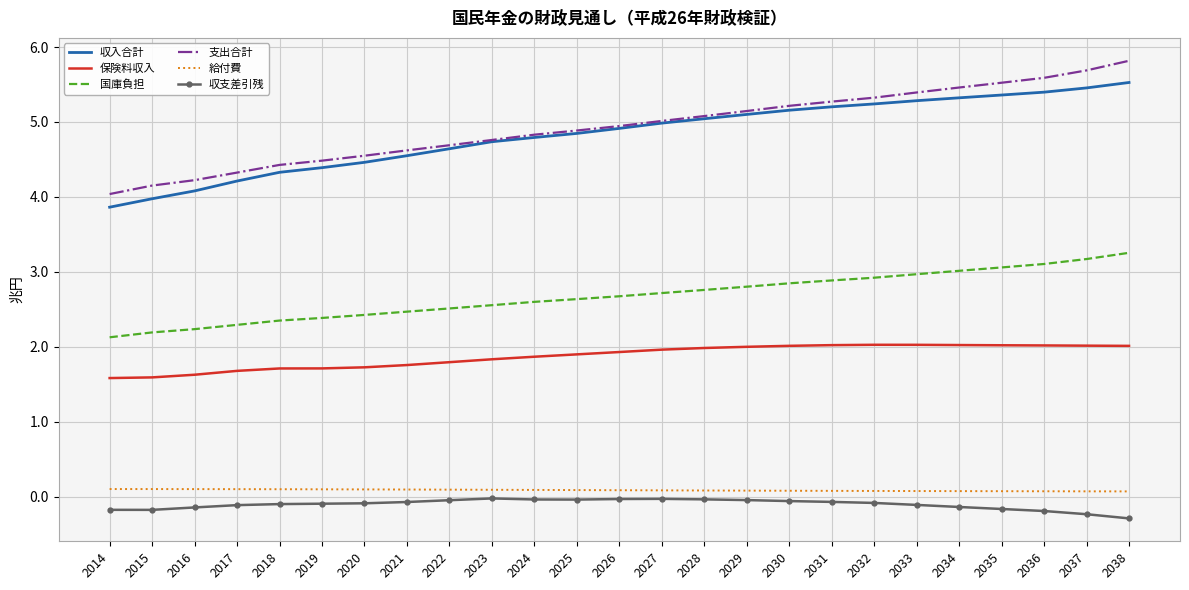

Rank the series by their maximum value, from highest to lowest.

支出合計, 収入合計, 国庫負担, 保険料収入, 給付費, 収支差引残